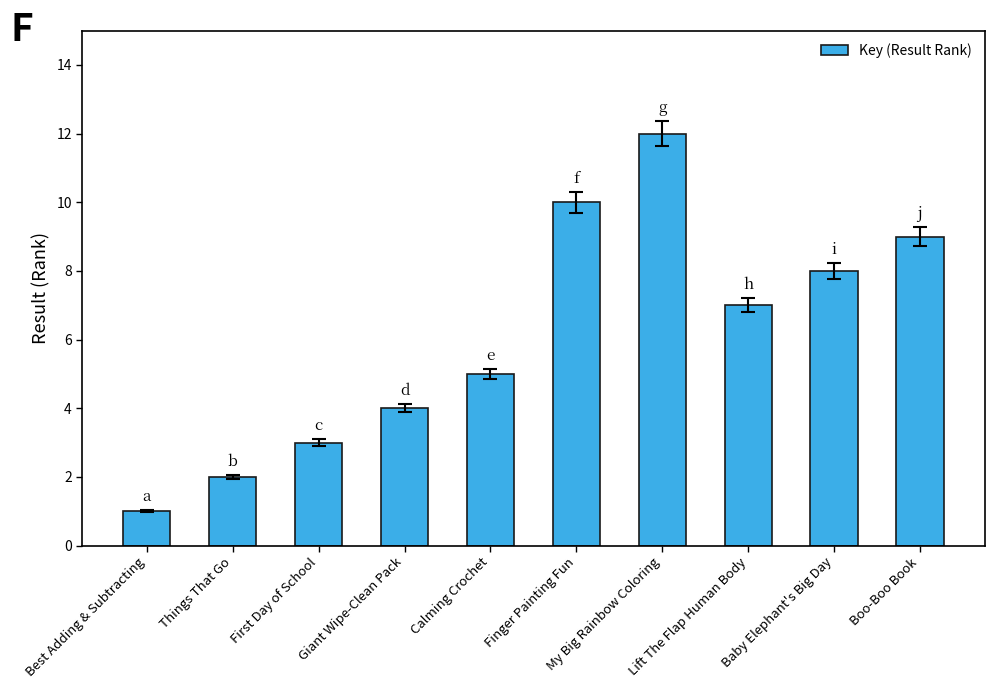

What is the ratio of the value at Baby Elephant's Big Day to the value at Best Adding & Subtracting?

8.0